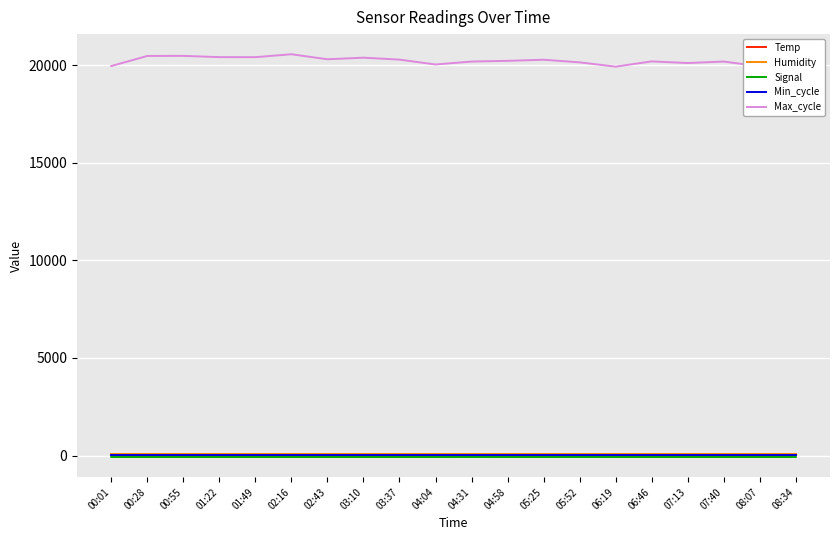

How many lines are shown in the chart?

5